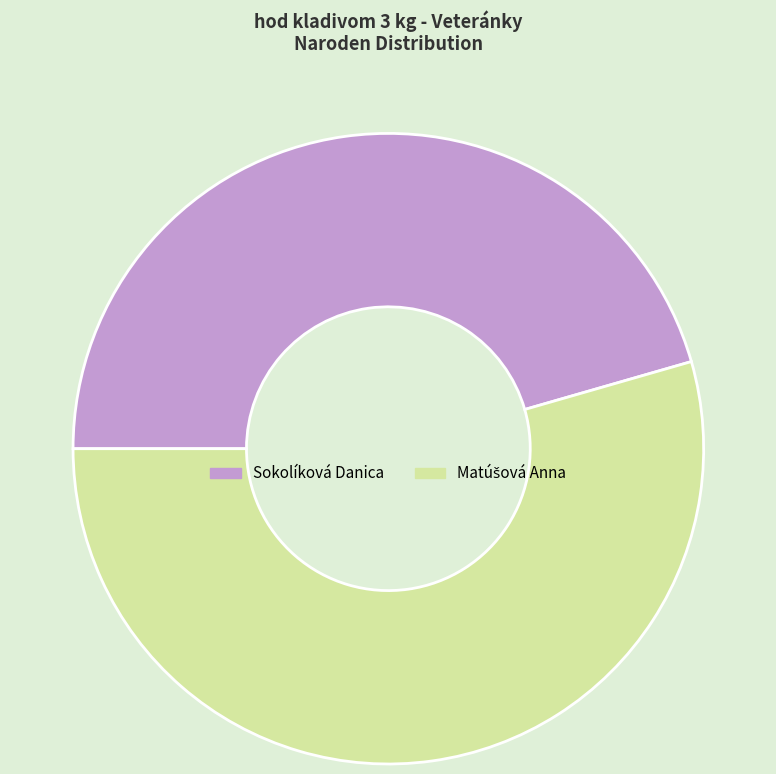

True or false: Sokolíková Danica accounts for 46% of the total.

True